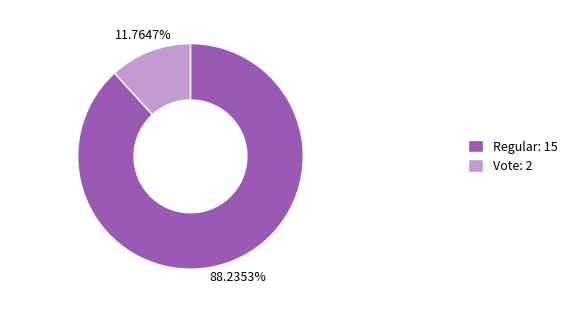

To the nearest percent, what is the difference between the largest and smallest slice percentages?

76%